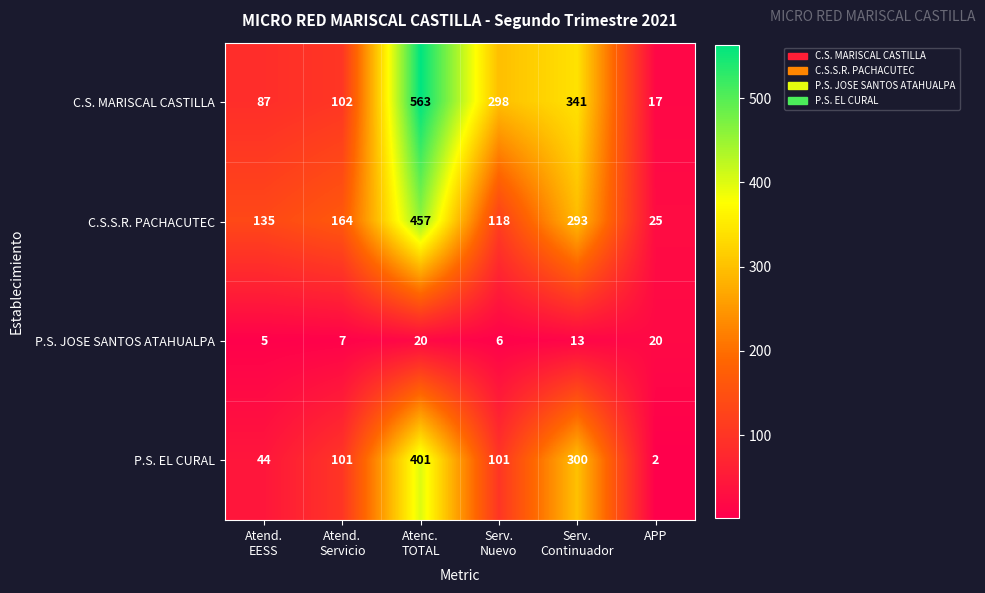

Which label corresponds to the smallest value in the chart?

APP